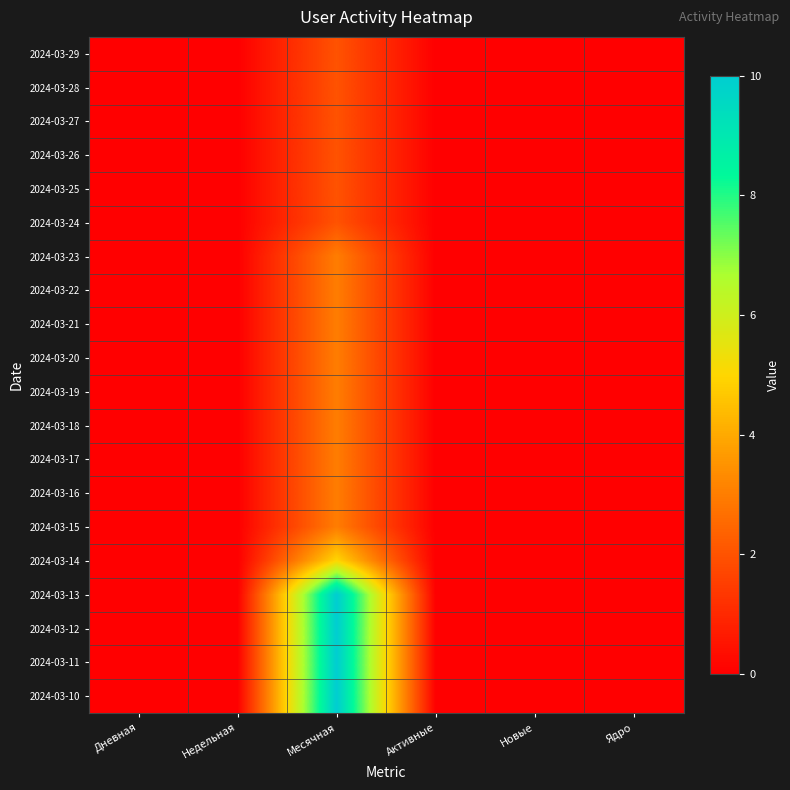

Which has a higher value, Активные or Месячная?

Месячная